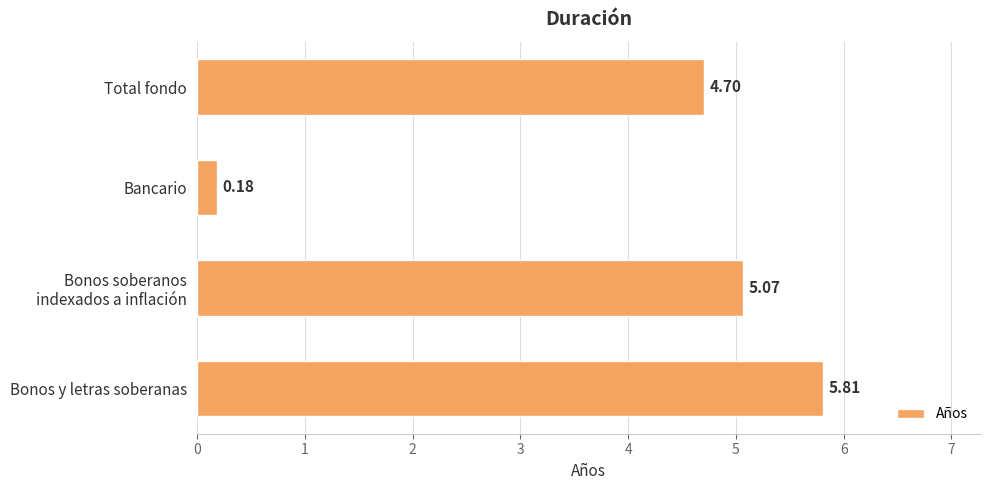

Which label corresponds to the largest value in the chart?

Bonos y letras soberanas